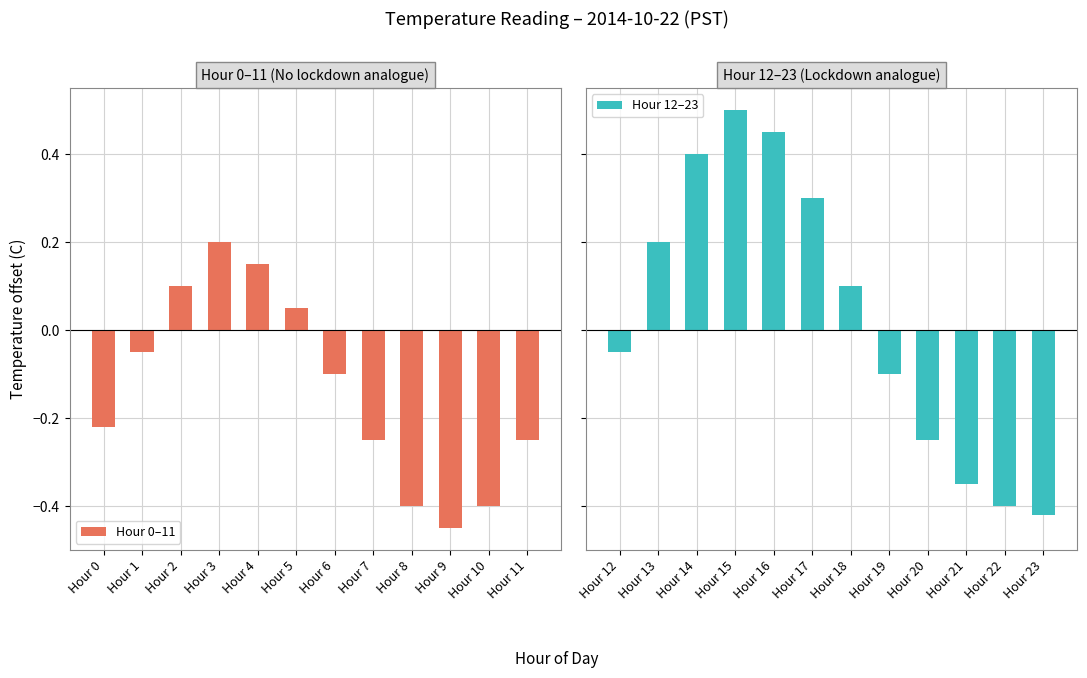

Which series has the largest total across all categories?

Hour 12–23